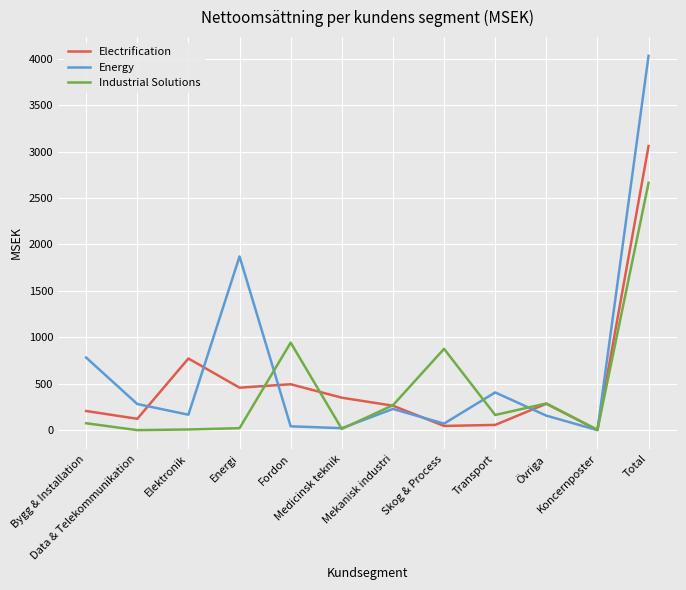

Between Mekanisk industri and Skog & Process, which series saw the biggest shift?

Industrial Solutions